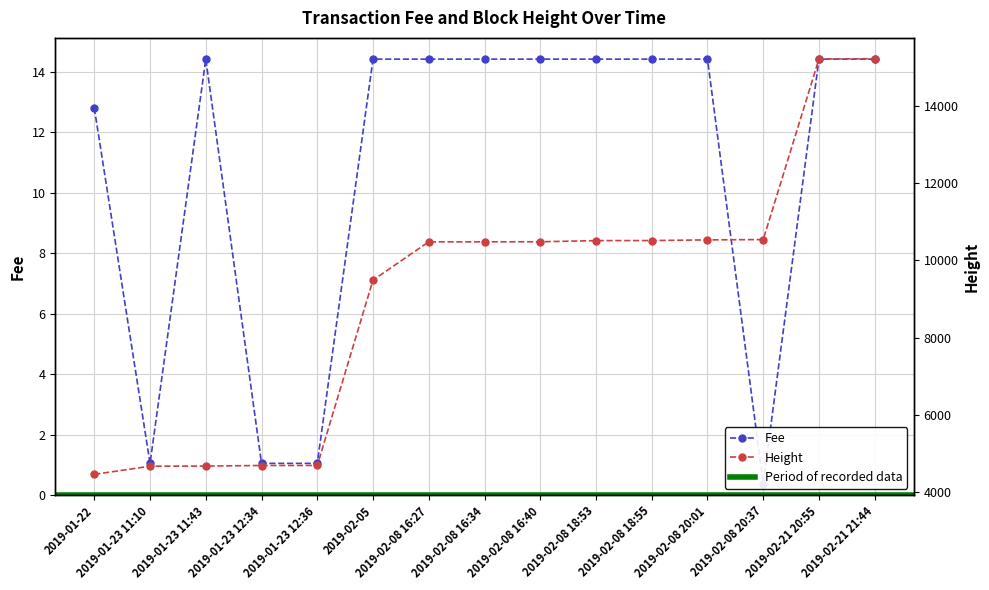

List the labels in order of Fee value, smallest first.

2019-02-08 20:37, 2019-01-23 11:10, 2019-01-23 12:34, 2019-01-23 12:36, 2019-01-22, 2019-01-23 11:43, 2019-02-05, 2019-02-08 16:27, 2019-02-08 16:34, 2019-02-08 16:40, 2019-02-08 18:53, 2019-02-08 18:55, 2019-02-08 20:01, 2019-02-21 20:55, 2019-02-21 21:44